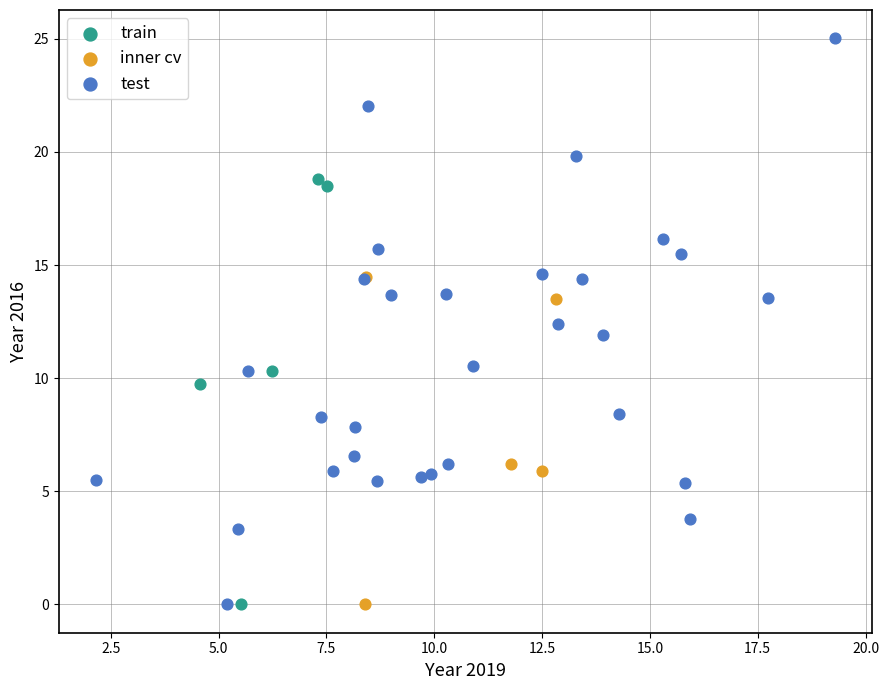

Which series contains the highest Y value?

test